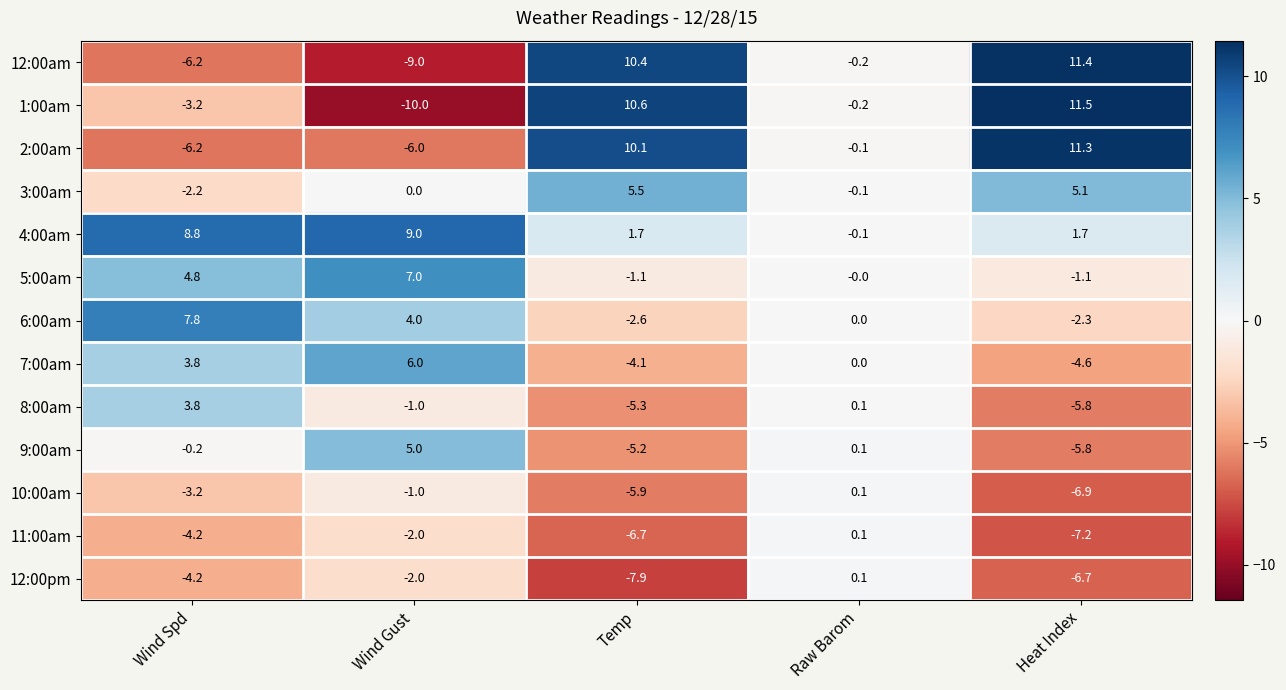

The 11:00am series shows -2.9 at Wind Gust. True or false?

False